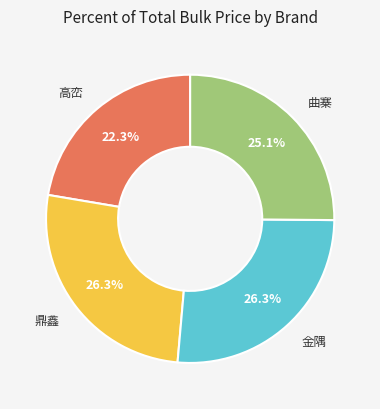

True or false: 高峦 accounts for 22% of the total.

True